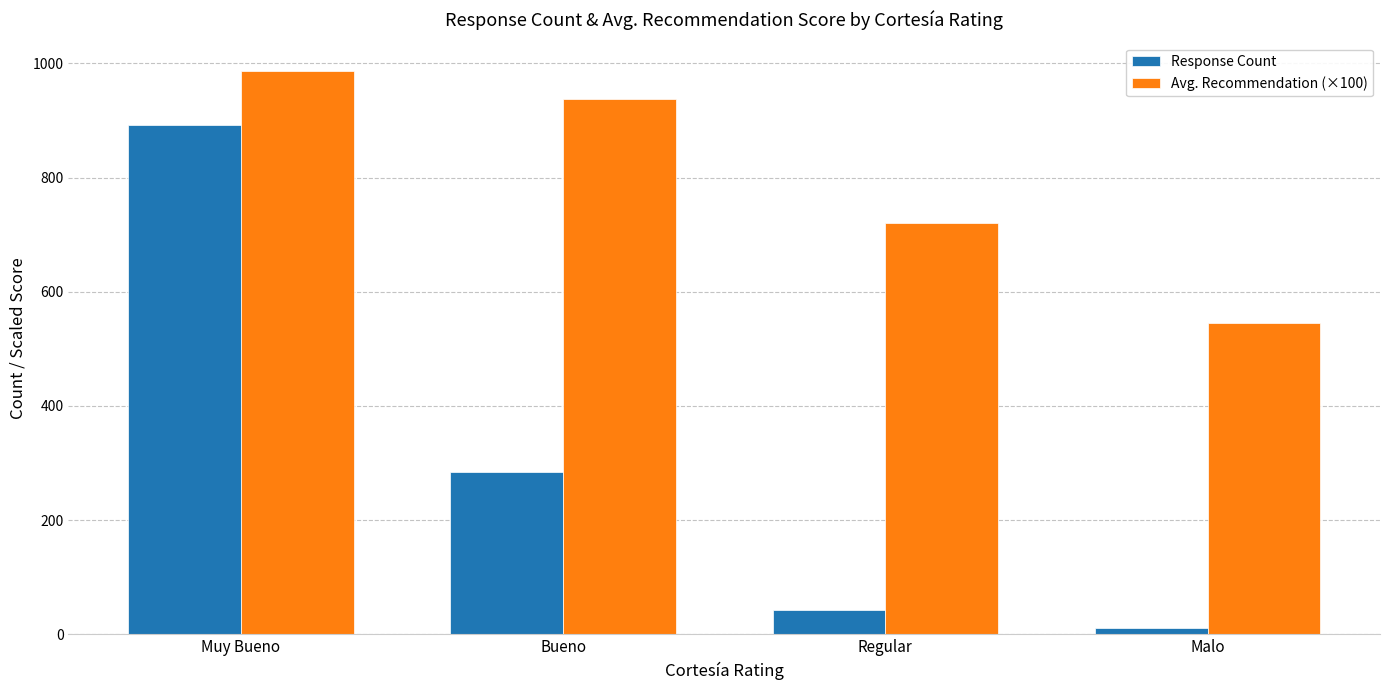

Reading left to right, what are all the values shown in this chart?

Response Count: 892.0	284.0	42.0	11.0
Avg. Recommendation (×100): 987.0	938.0	721.0	545.0